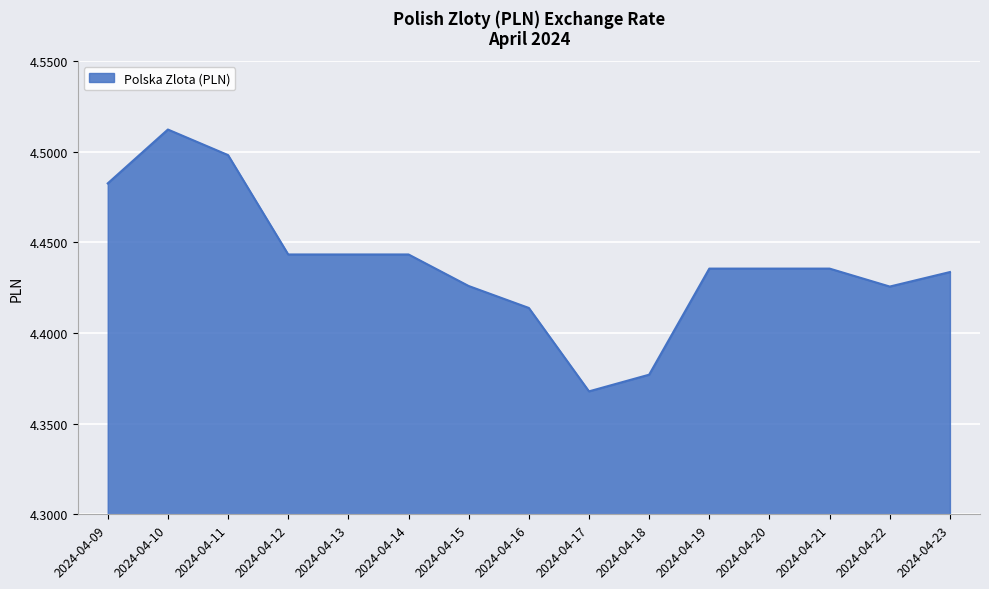

Which label corresponds to the smallest value in the chart?

2024-04-17